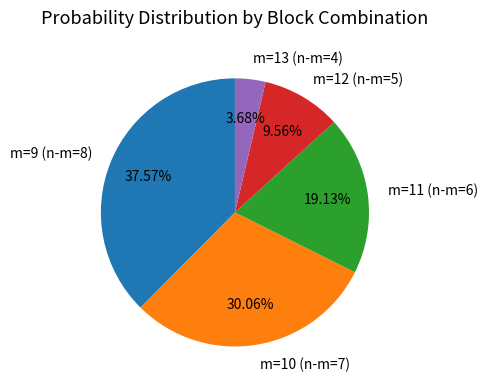

Which slice is the smallest?

m=13 (n-m=4)